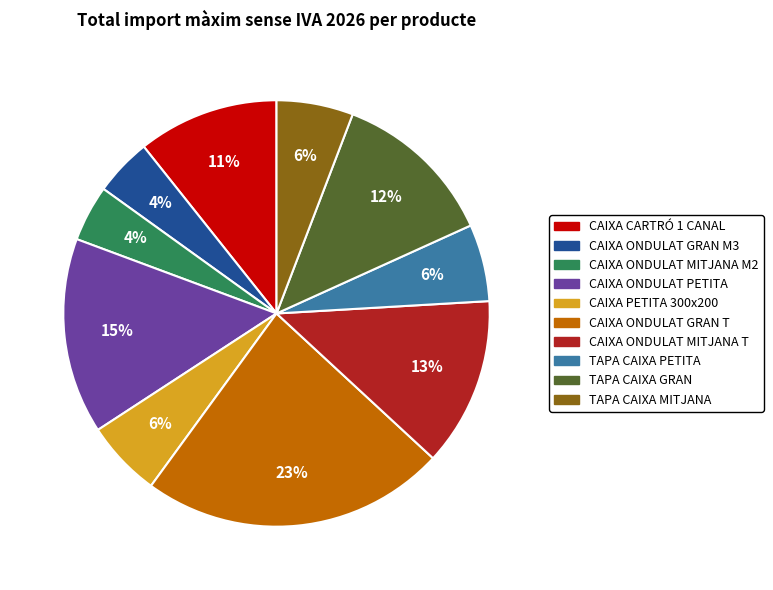

Approximately how many times larger is the value at CAIXA ONDULAT MITJANA M2 compared to TAPA CAIXA MITJANA?

0.7